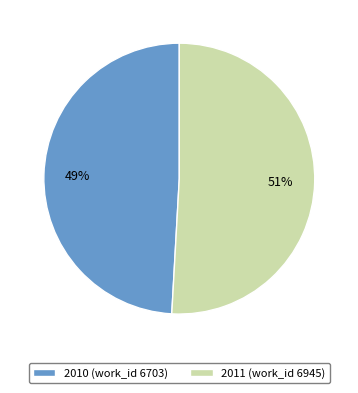

Is it true that 2011 (work_id 6945) is 59% of the pie?

False